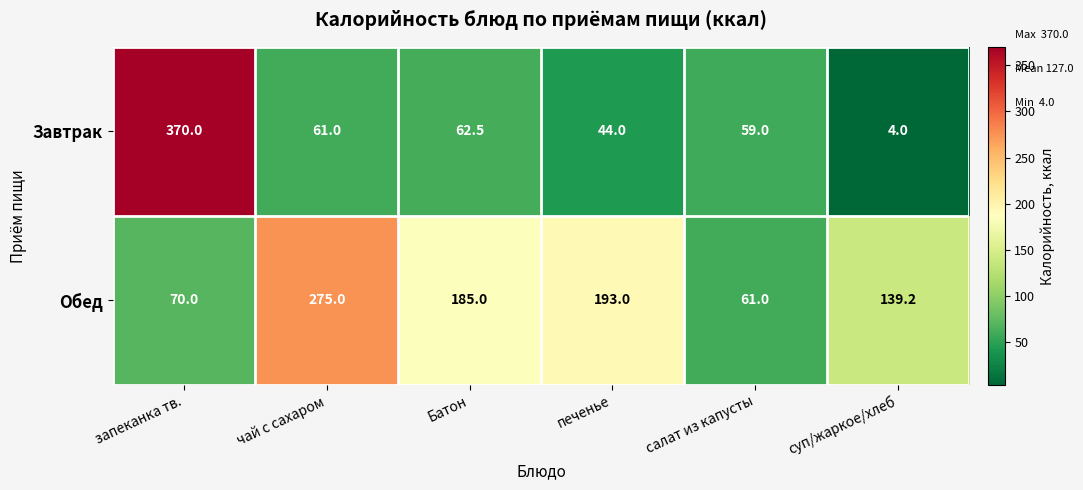

Which series has the largest range (max minus min)?

Завтрак